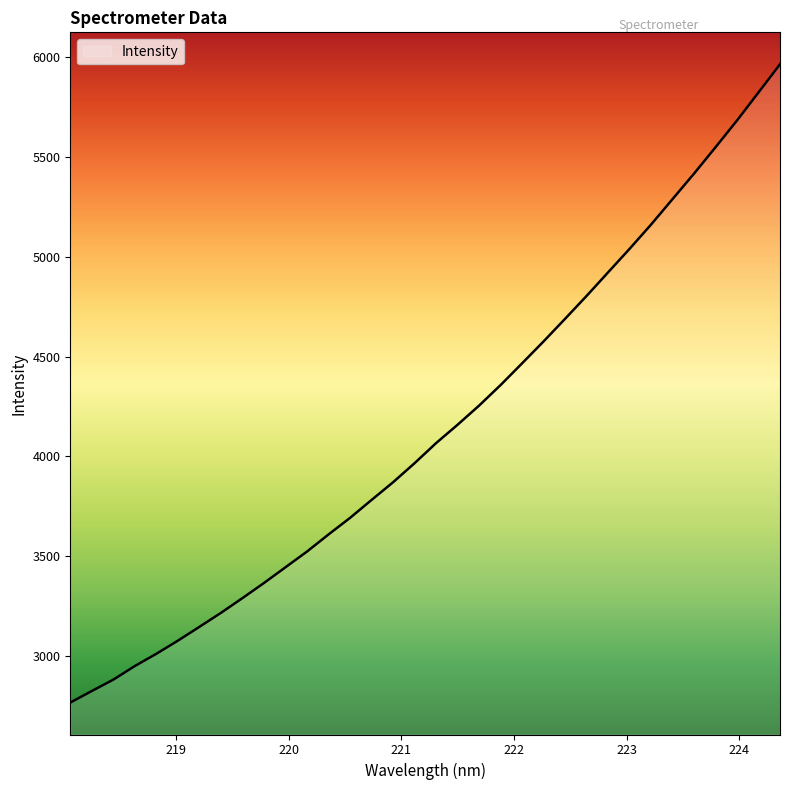

What is the difference between the second highest and minimum values?

3057.8